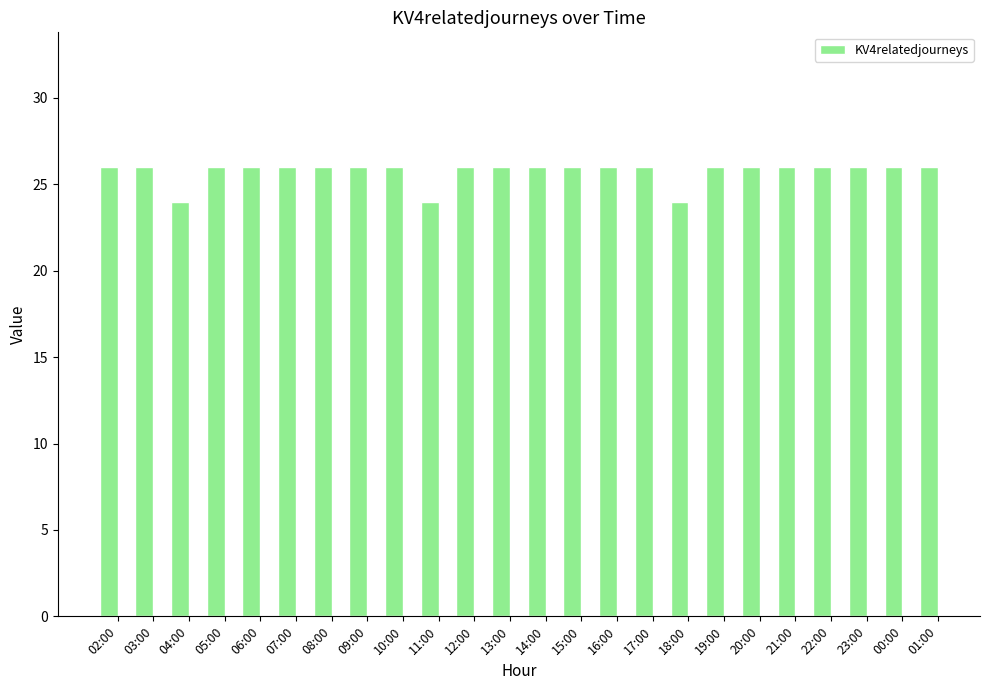

What is the smallest value displayed?

24